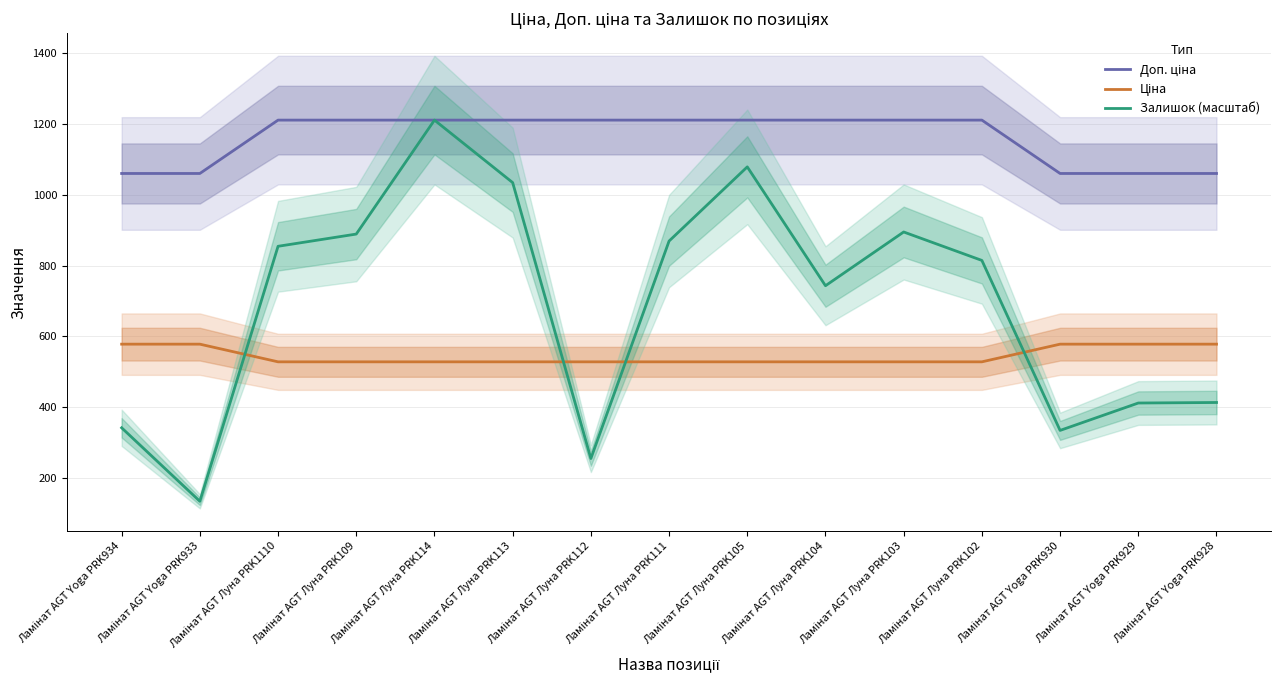

What are all the series names shown in the legend?

Доп. ціна, Ціна, Залишок (масштаб)